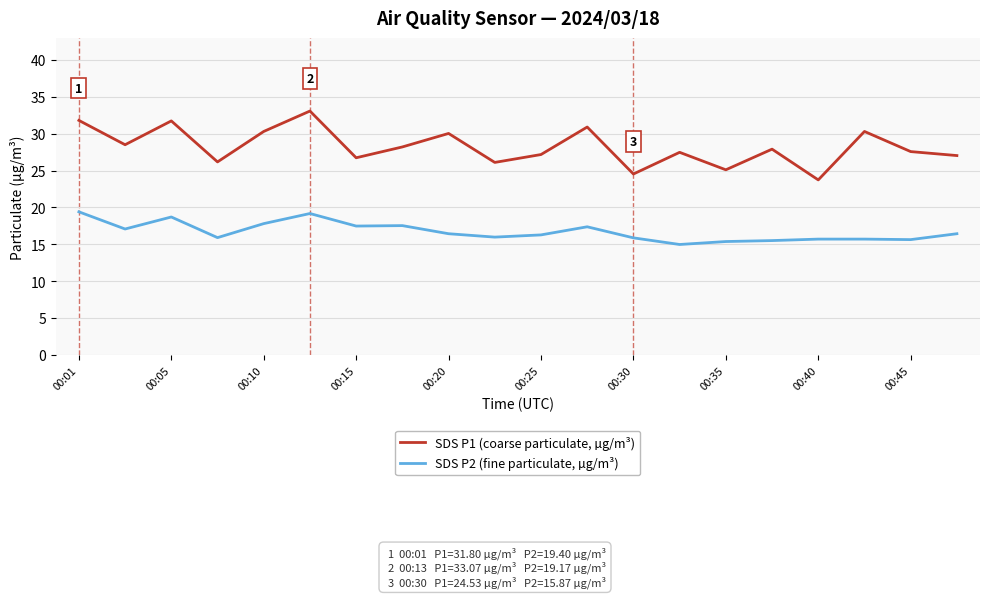

What is the difference between the maximum and minimum values in the SDS P2 (fine particulate, µg/m³) series?

4.4